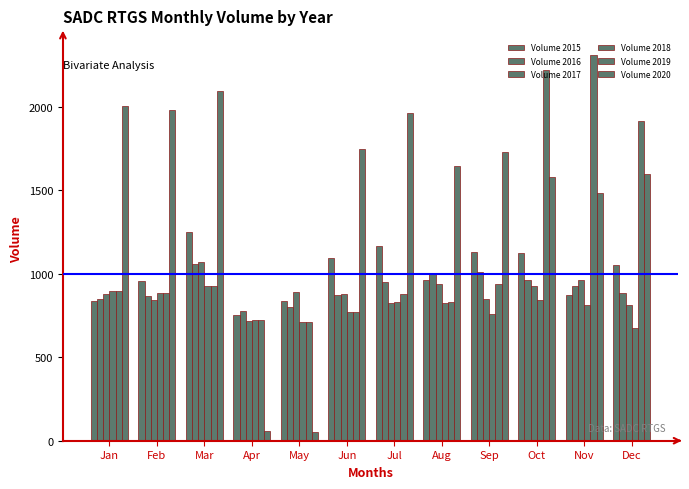

Reading left to right, what are all the values shown in this chart?

Volume 2015: 838	954	1249	752	836	1093	1168	961	1132	1123	874	1055
Volume 2016: 846	865	1058	776	802	871	952	1006	1011	963	929	887
Volume 2017: 878	840	1072	719	890	881	824	941	850	928	961	812
Volume 2018: 898	883	928	724	712	769	829	825	761	845	814	674
Volume 2019: 898	883	928	724	712	769	881	828	936	2223	2309	1917
Volume 2020: 2002	1980	2092	59	50	1747	1964	1644	1729	1580	1484	1600